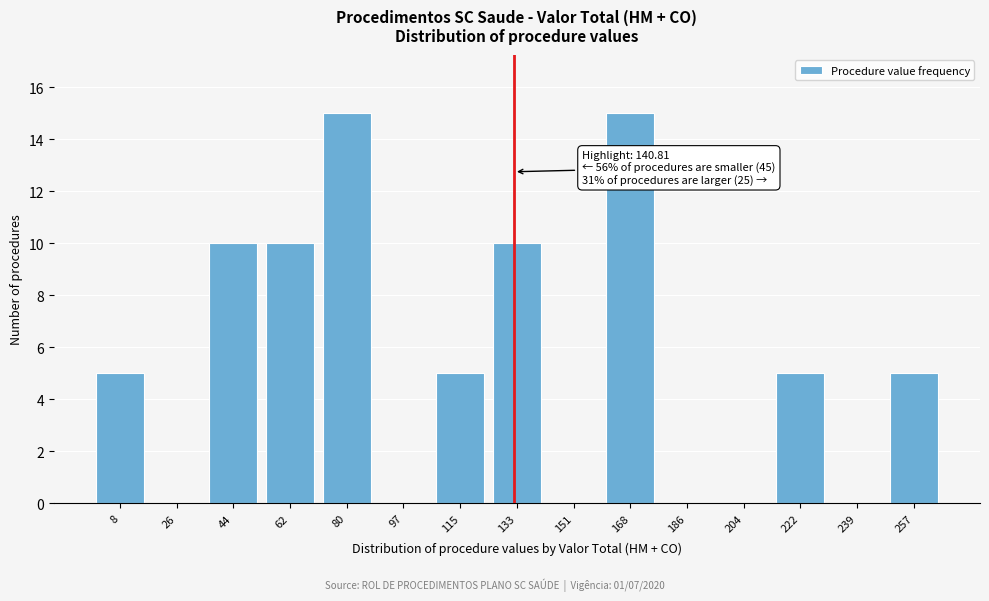

Reading left to right, extract all data points from this chart.

8=5	26=0	44=10	62=10	80=15	97=0	115=5	133=10	151=0	168=15	186=0	204=0	222=5	239=0	257=5